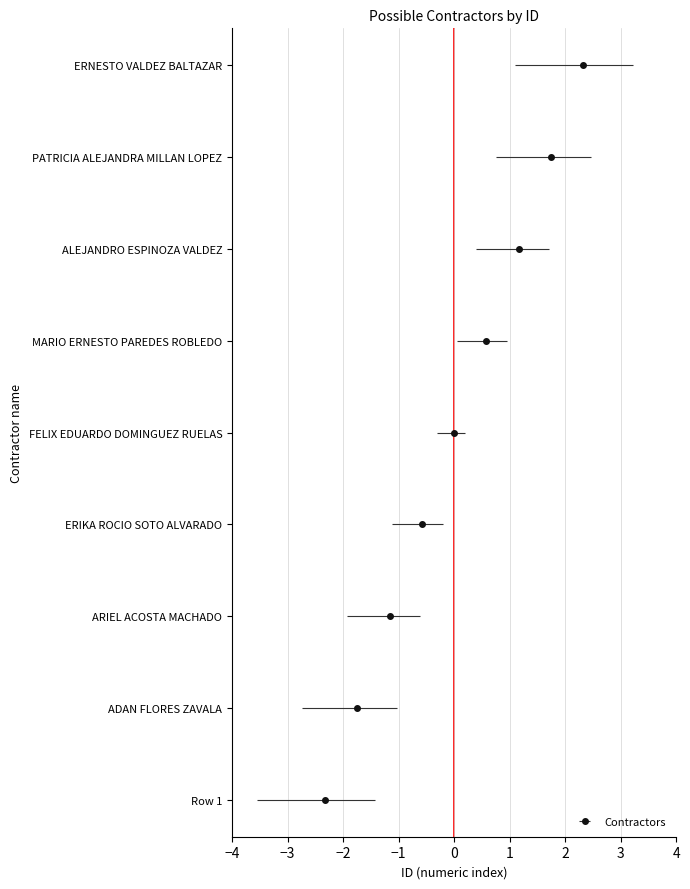

At which category does the chart reach its peak across all series?

ERNESTO VALDEZ BALTAZAR